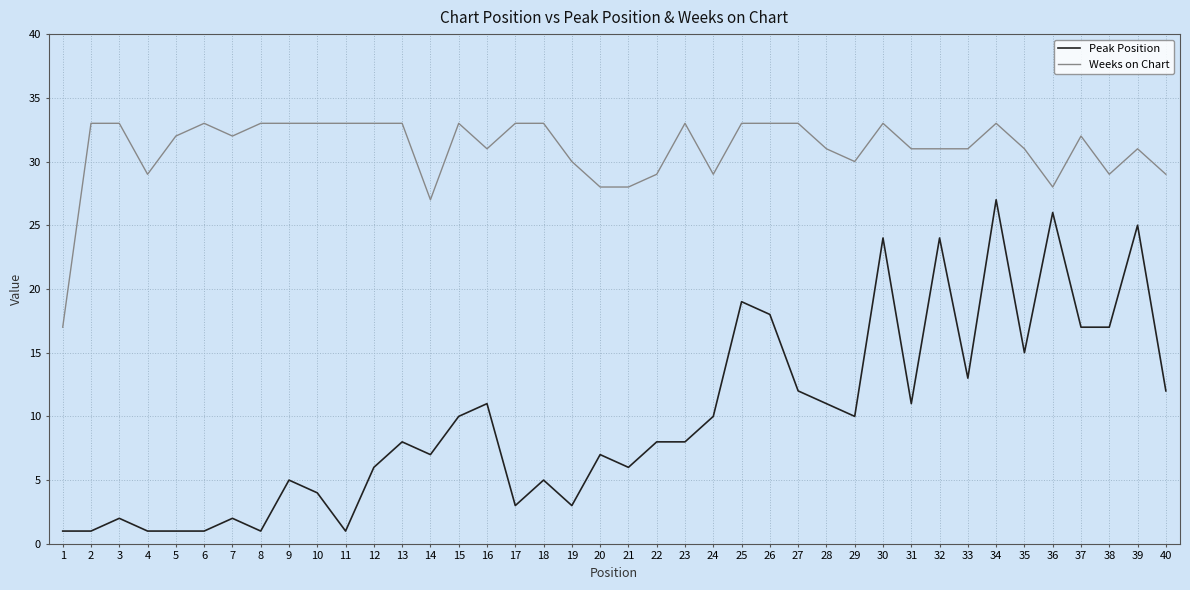

How many lines are shown in the chart?

2